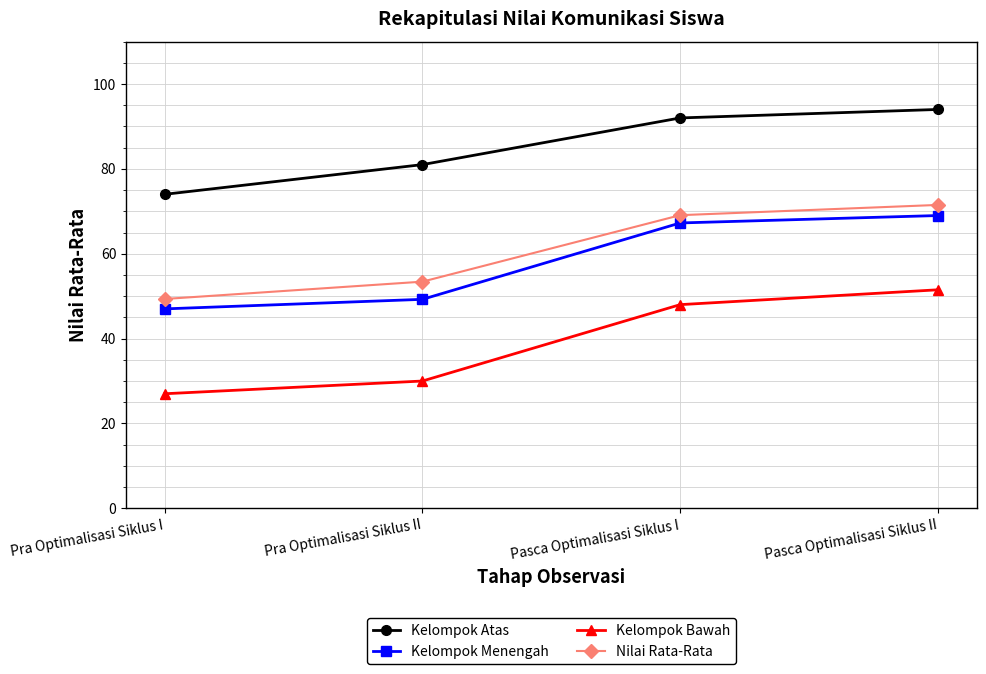

Between Pra Optimalisasi Siklus II and Pasca Optimalisasi Siklus II, which series saw the biggest shift?

Kelompok Bawah